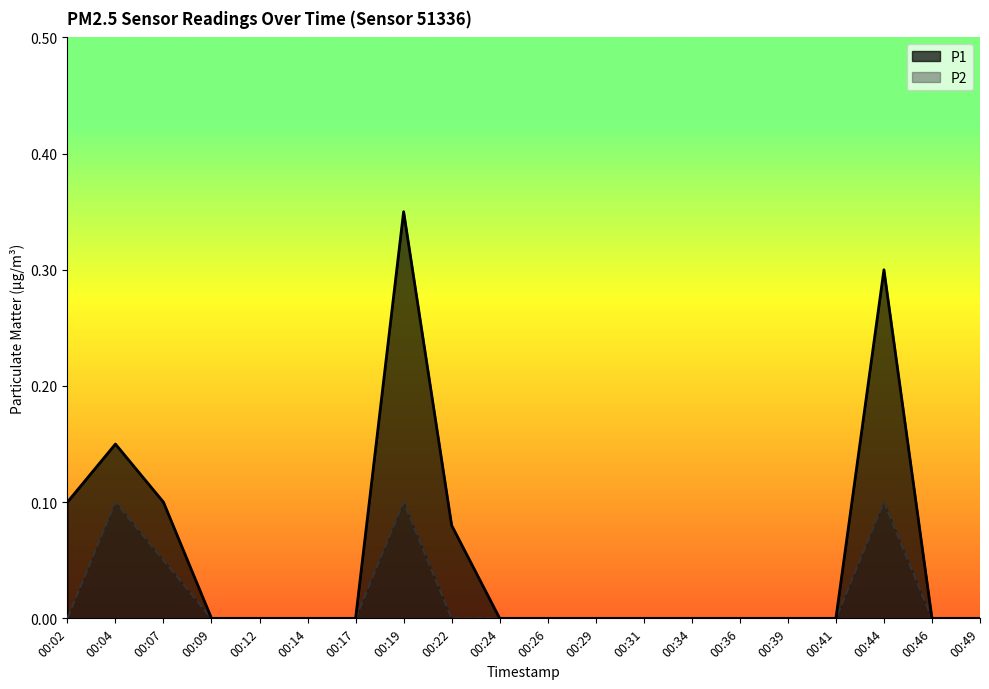

True or false: P2 and P1 intersect in this chart.

False